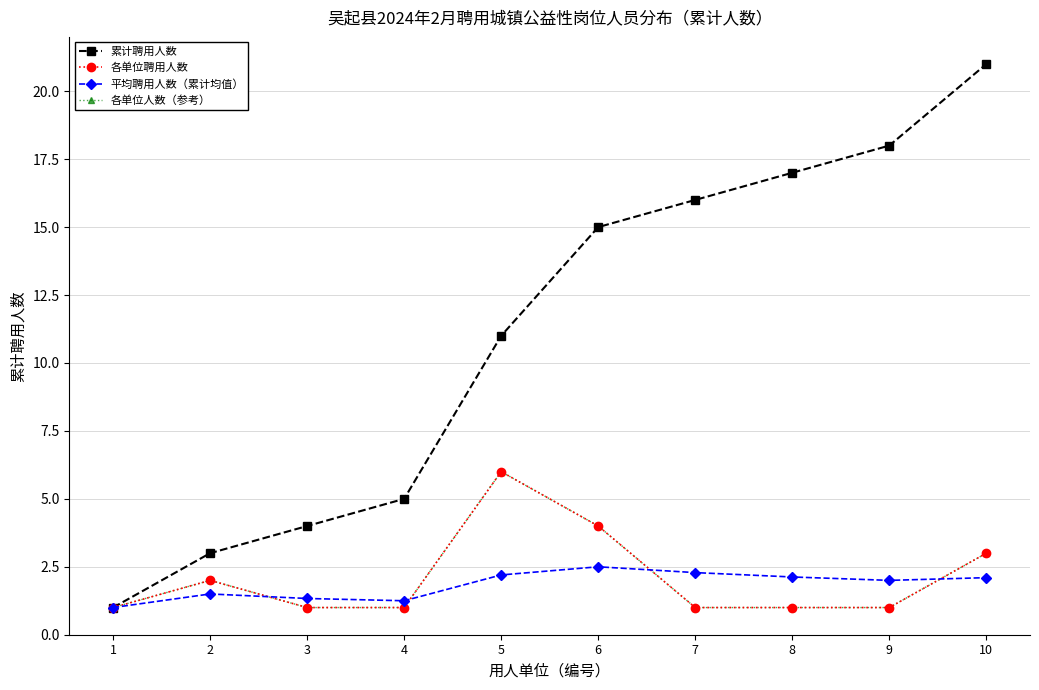

Reading left to right, list all the values displayed in this chart.

累计聘用人数: 1=1.0	2=3.0	3=4.0	4=5.0	5=11.0	6=15.0	7=16.0	8=17.0	9=18.0	10=21.0
各单位聘用人数: 1=1.0	2=2.0	3=1.0	4=1.0	5=6.0	6=4.0	7=1.0	8=1.0	9=1.0	10=3.0
平均聘用人数（累计均值）: 1=1.0	2=1.5	3=1.3	4=1.2	5=2.2	6=2.5	7=2.3	8=2.1	9=2.0	10=2.1
各单位人数（参考）: 1=1.0	2=2.0	3=1.0	4=1.0	5=6.0	6=4.0	7=1.0	8=1.0	9=1.0	10=3.0